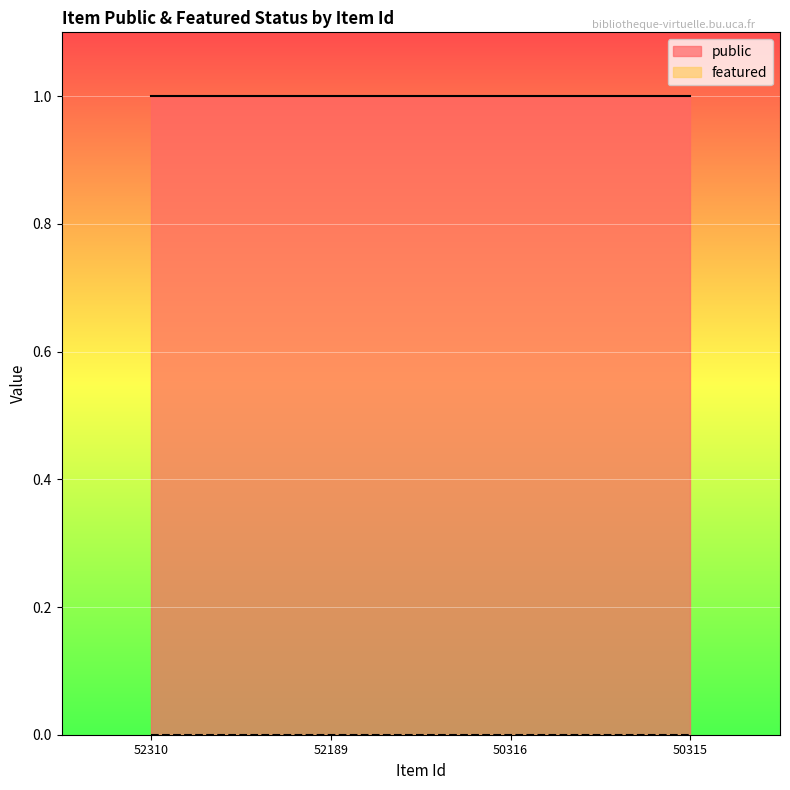

Rank the series at 50316 from highest to lowest value.

public, featured